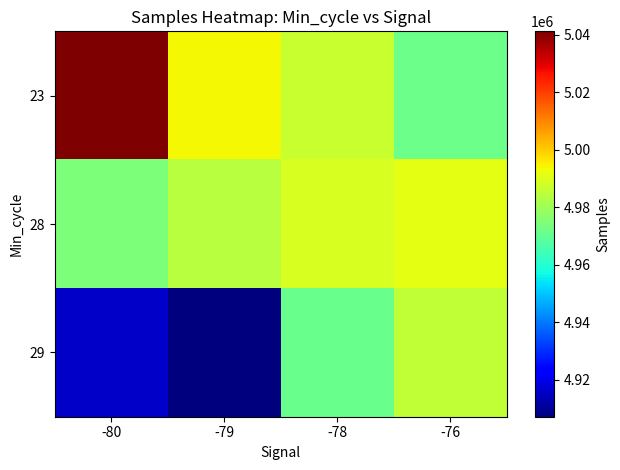

Reading left to right, transcribe all the data shown in this chart.

23: -80=5041188	-79=4993980	-78=4986267	-76=4971966
28: -80=4974591	-79=4983748	-78=4989040	-76=4990934
29: -80=4915716	-79=4907099	-78=4971072	-76=4985292